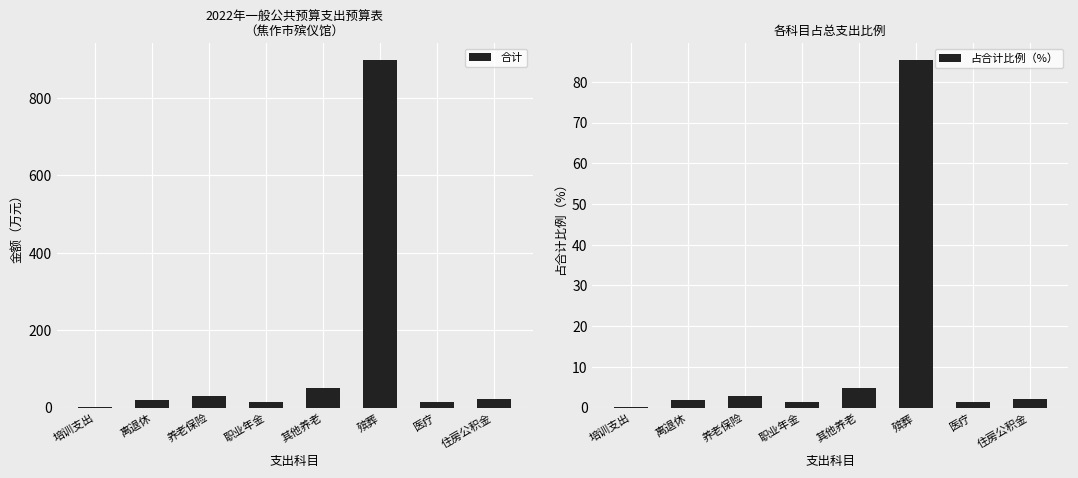

What is the difference between the 占合计比例（%） values at 养老保险 and 离退休?

1.1